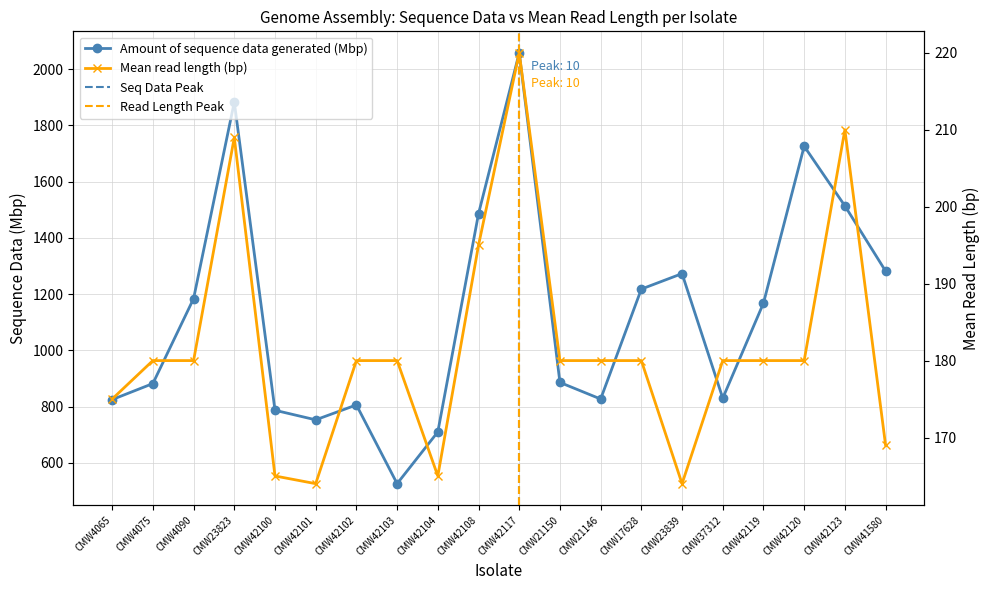

True or false: Amount of sequence data generated (Mbp) and Mean read length (bp) cross at least once.

False